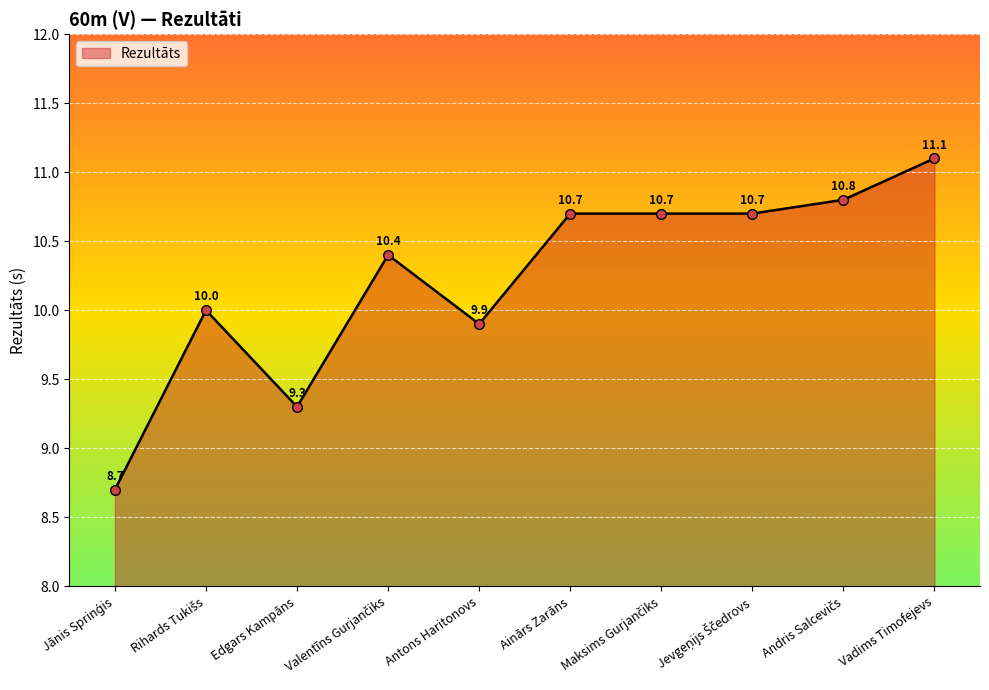

Is it true that the value at Edgars Kampāns is 9.3?

True